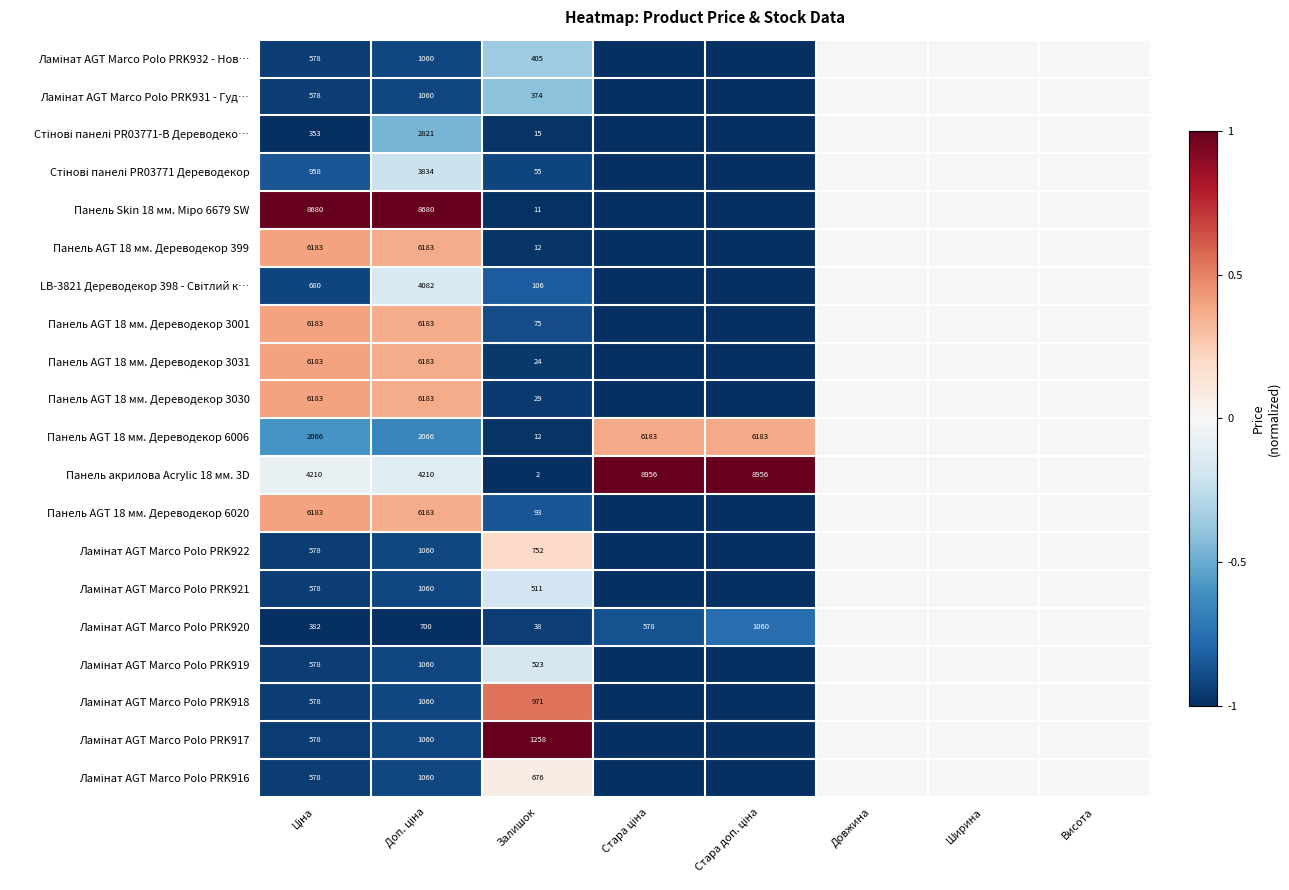

How many series are shown in this chart?

20